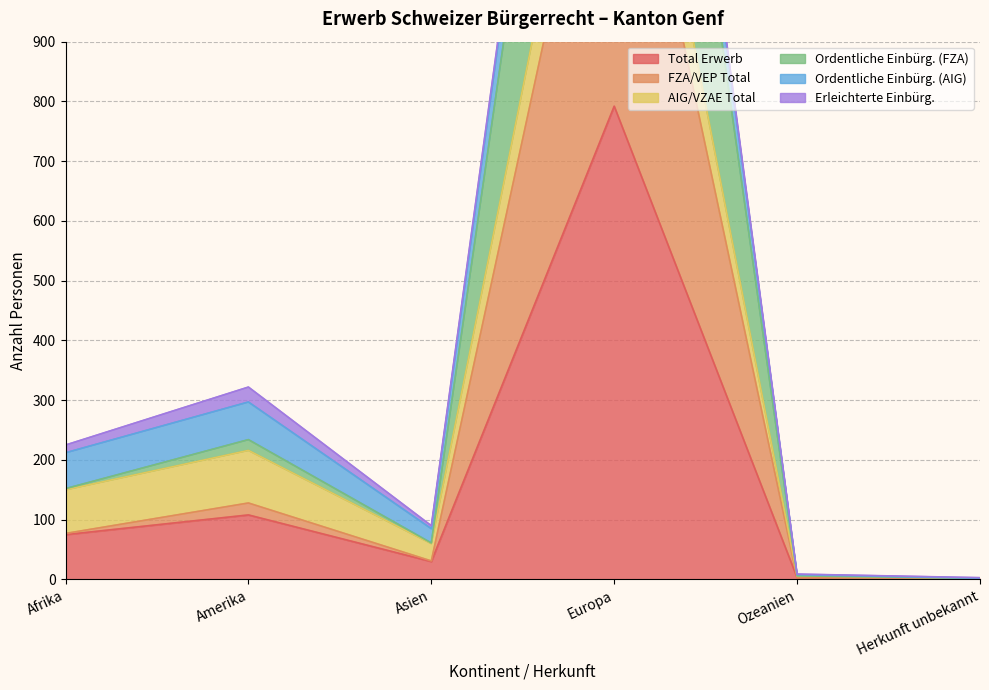

True or false: Total Erwerb has a value of 75 at Afrika.

True